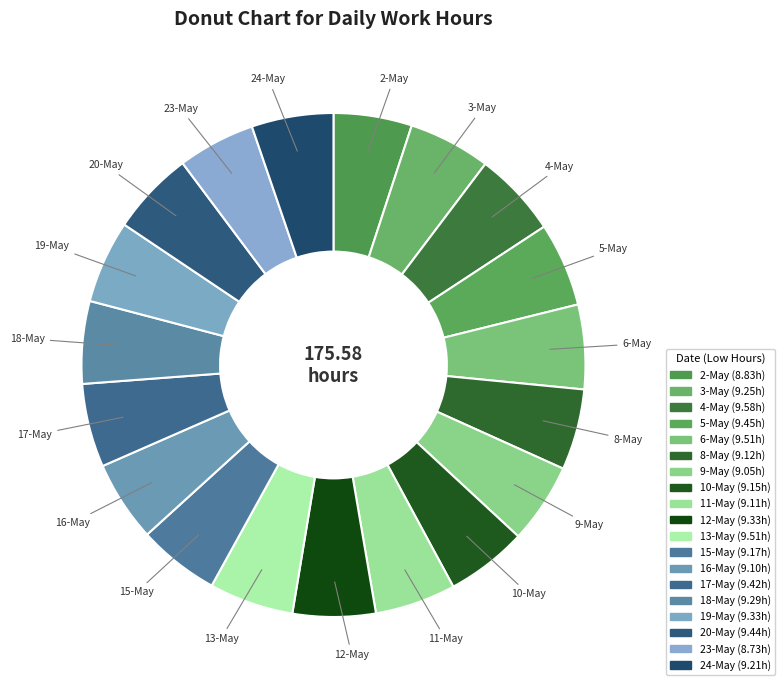

What percentage is NOT represented by 4-May?

94.5%